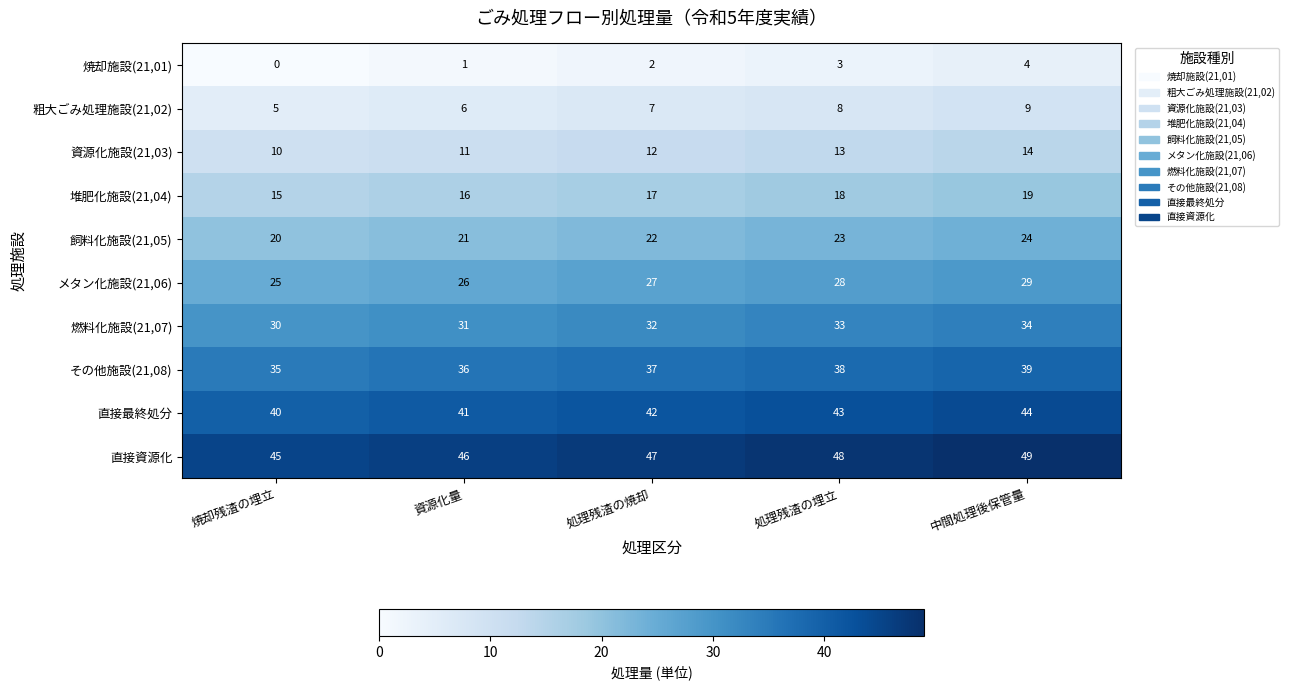

True or false: その他施設(21,08) has a value of 60 at 処理残渣の焼却.

False